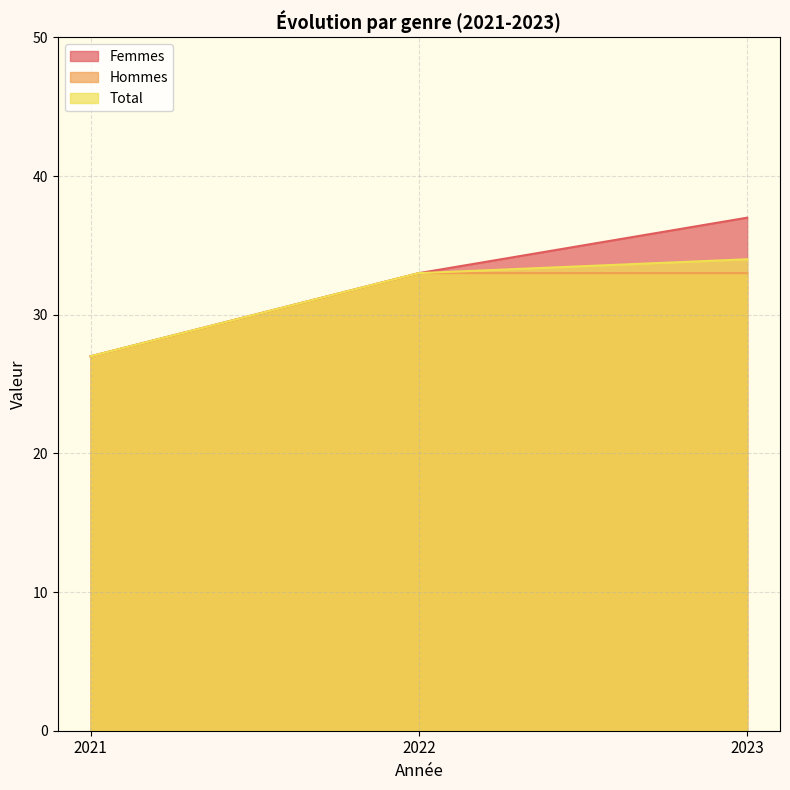

How many lines are shown in the chart?

3